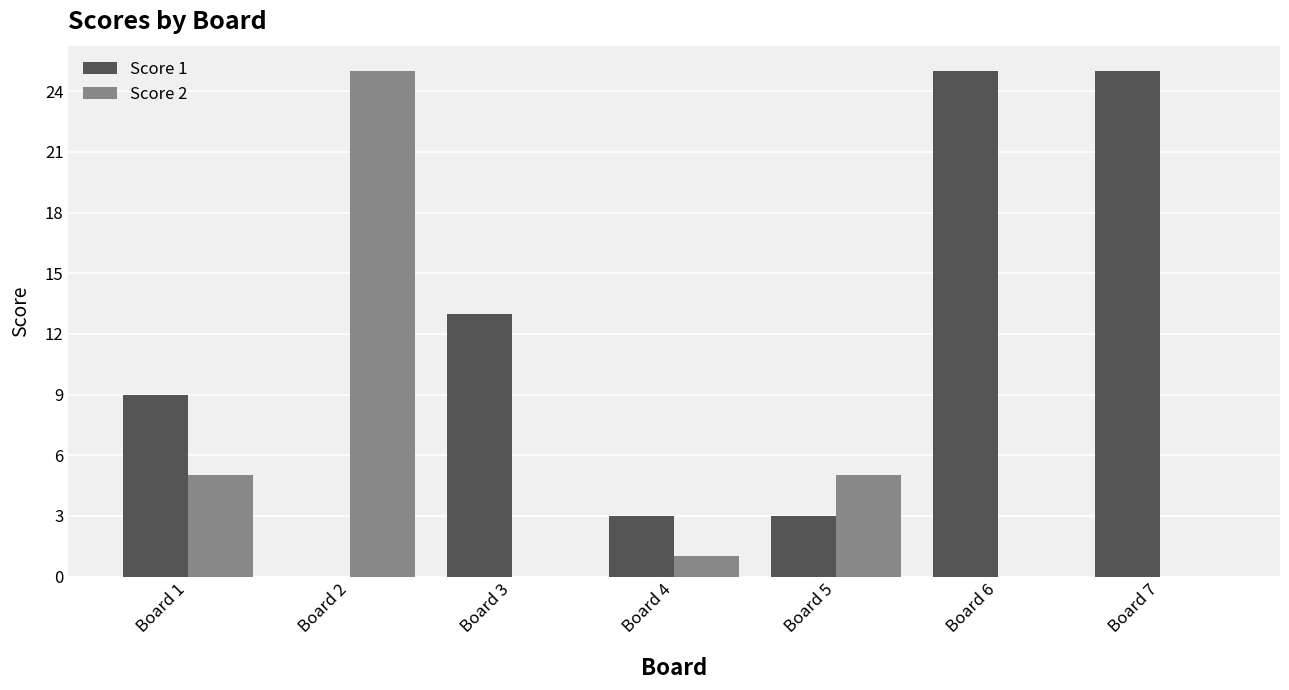

True or false: Score 2 has a value of 0 at Board 6.

True